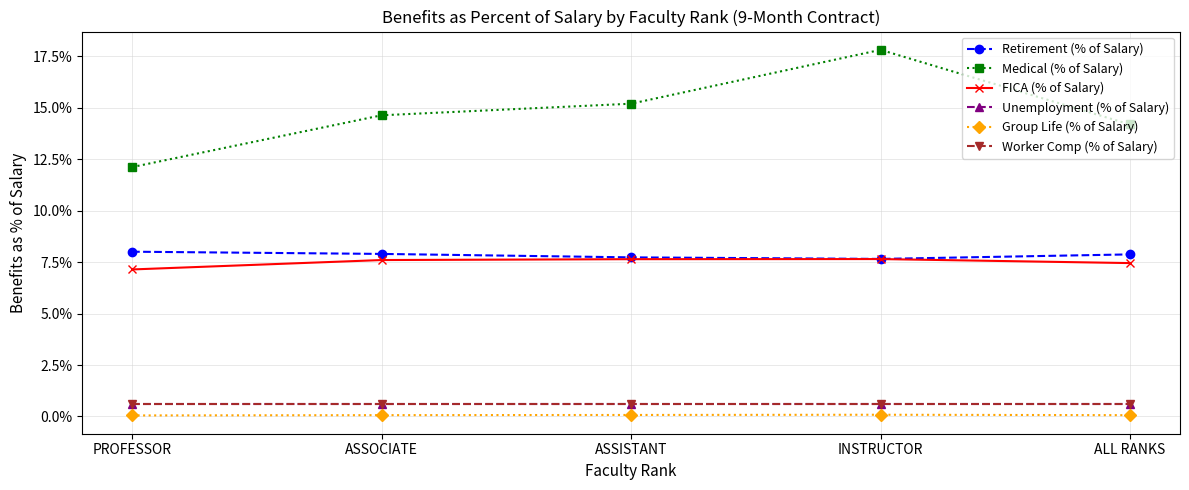

Between PROFESSOR and INSTRUCTOR, which series saw the biggest shift?

Medical (% of Salary)